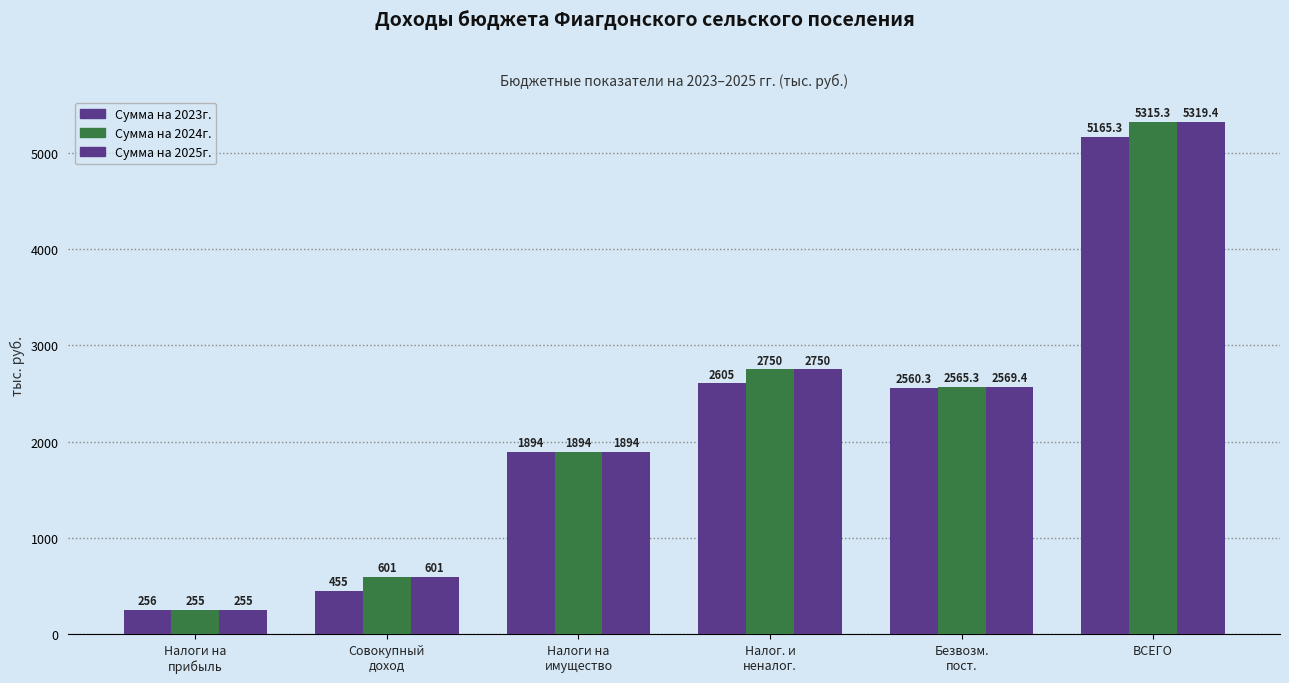

The value of Сумма на 2024г. at ВСЕГО is 5315.3. True or false?

True